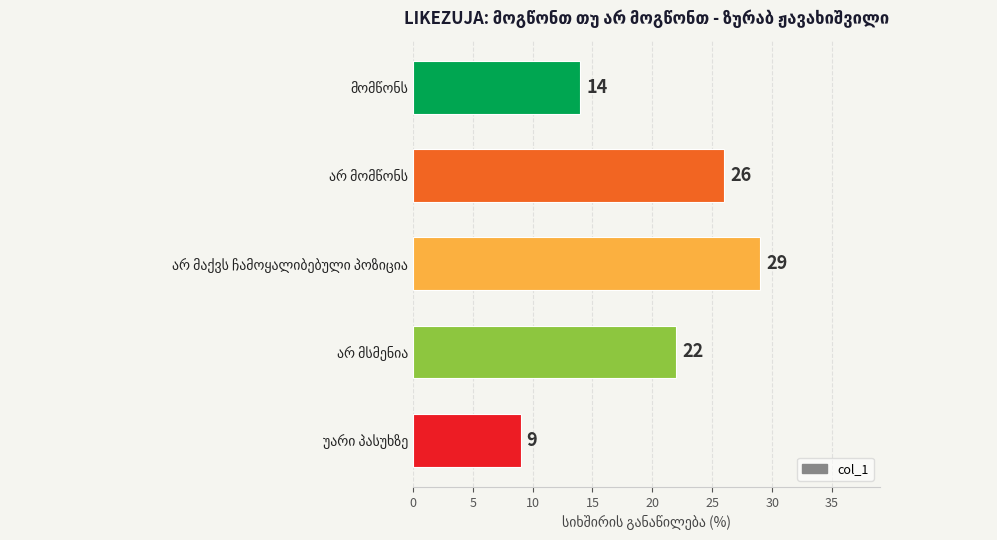

What is the maximum value shown in the chart?

29